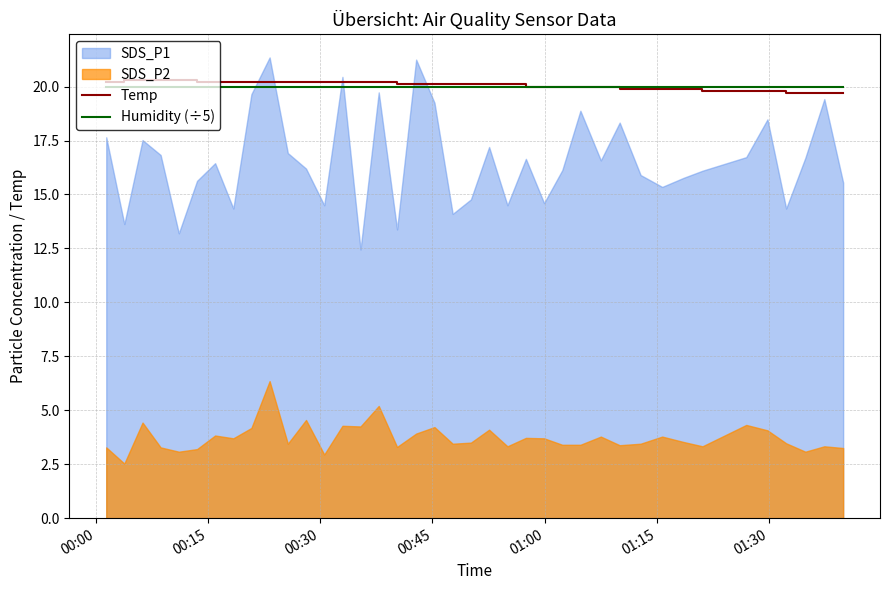

What is the highest value of the Temp series?

20.3